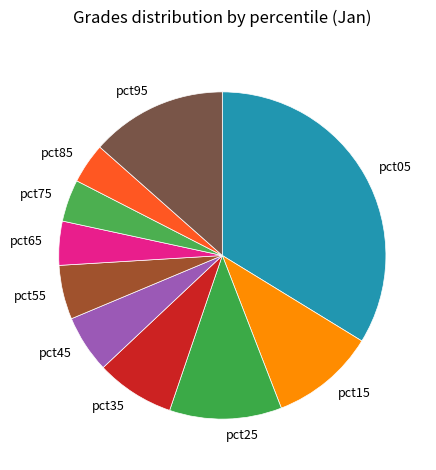

Which has a higher value, pct95 or pct25?

pct95